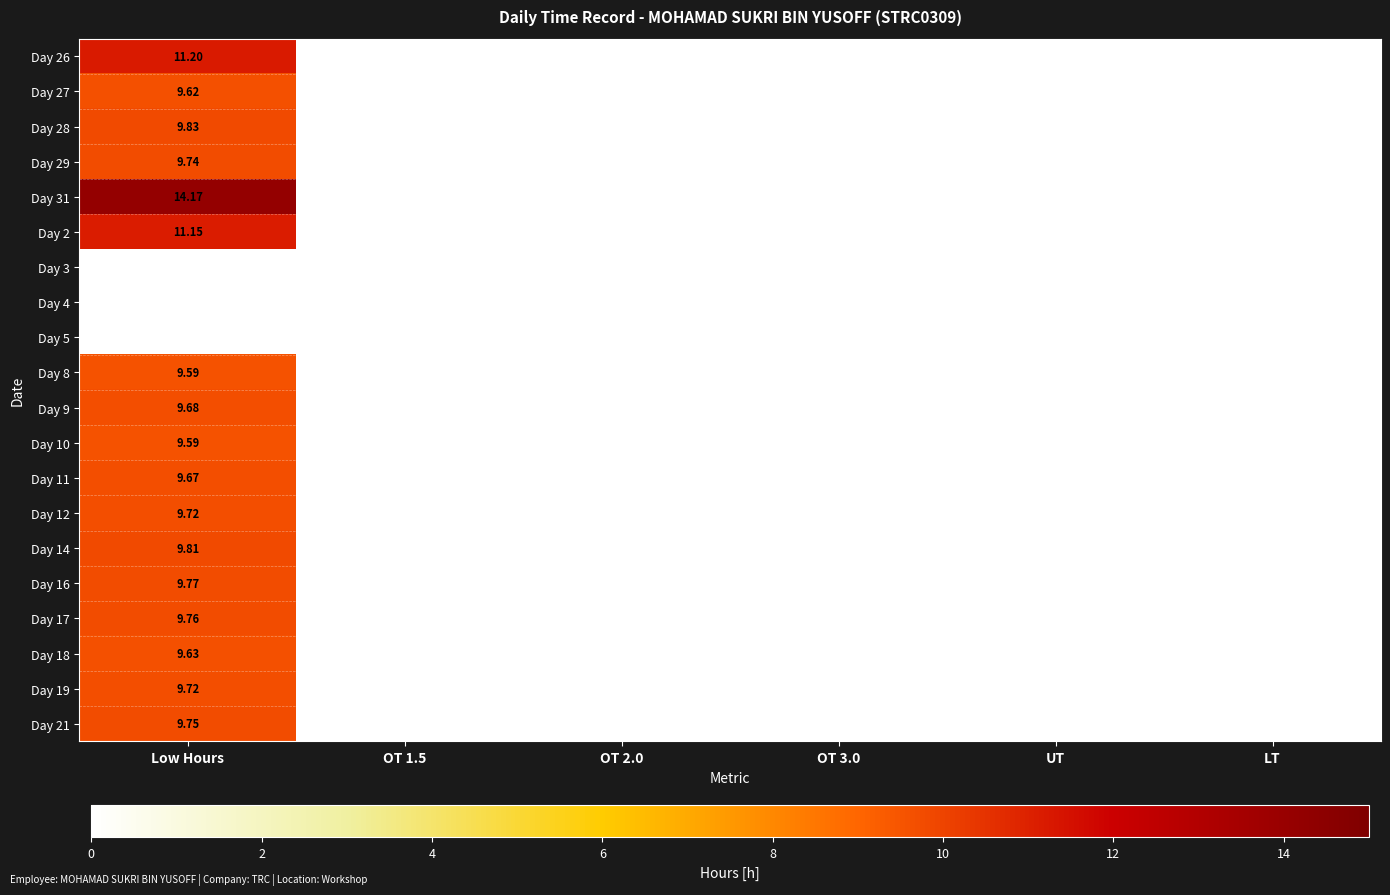

Which category has the lowest value across all series?

OT 1.5